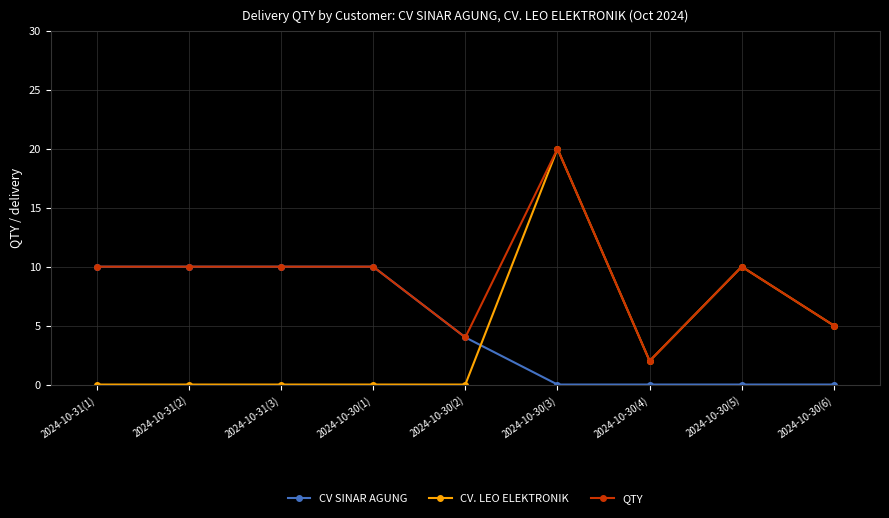

Which series has the largest range (max minus min)?

CV. LEO ELEKTRONIK